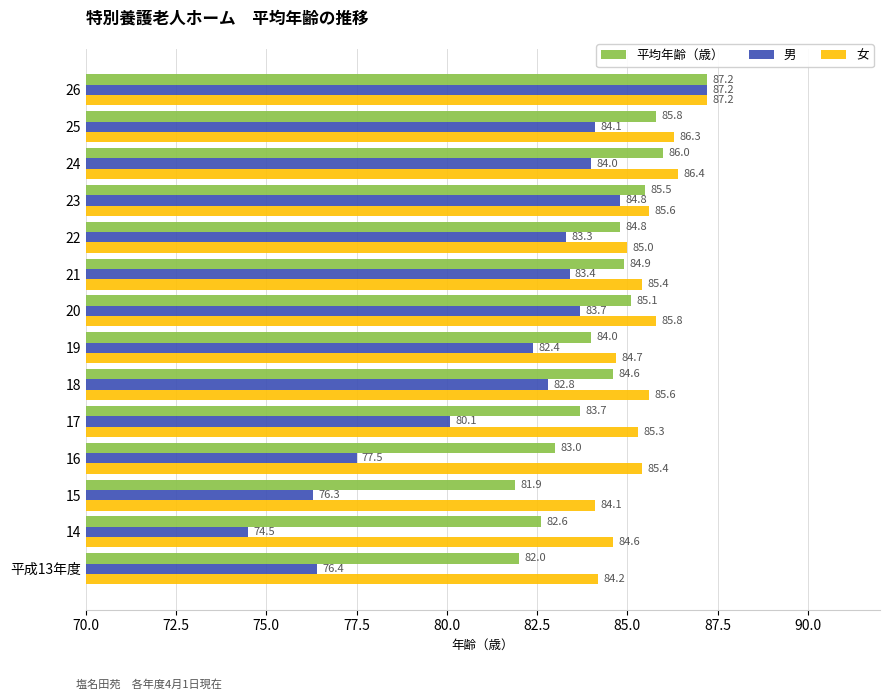

True or false: 男 has a value of 38.0 at 22.

False